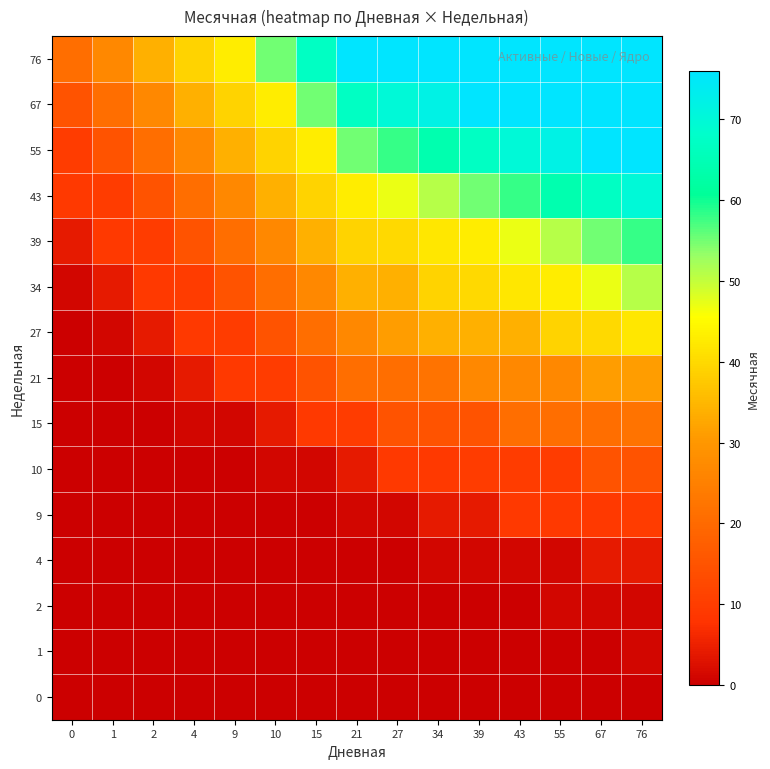

How many data points does each series have?

15